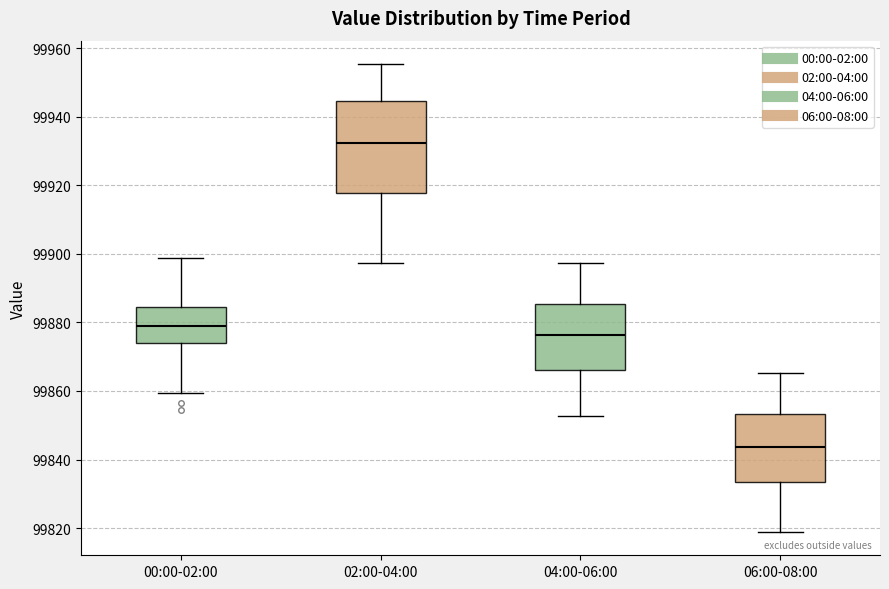

Reading left to right, transcribe this box plot: for each box, give where its median line is, the range the box spans, and where its two whiskers end, as read against the y-axis. The values are not printed on the chart, so give them approximately, as read against the axis.

00:00-02:00: median 99878, box 99874 to 99884, whiskers 99860 to 99898
02:00-04:00: median 99932, box 99918 to 99944, whiskers 99898 to 99956
04:00-06:00: median 99876, box 99866 to 99886, whiskers 99852 to 99898
06:00-08:00: median 99844, box 99834 to 99854, whiskers 99818 to 99866